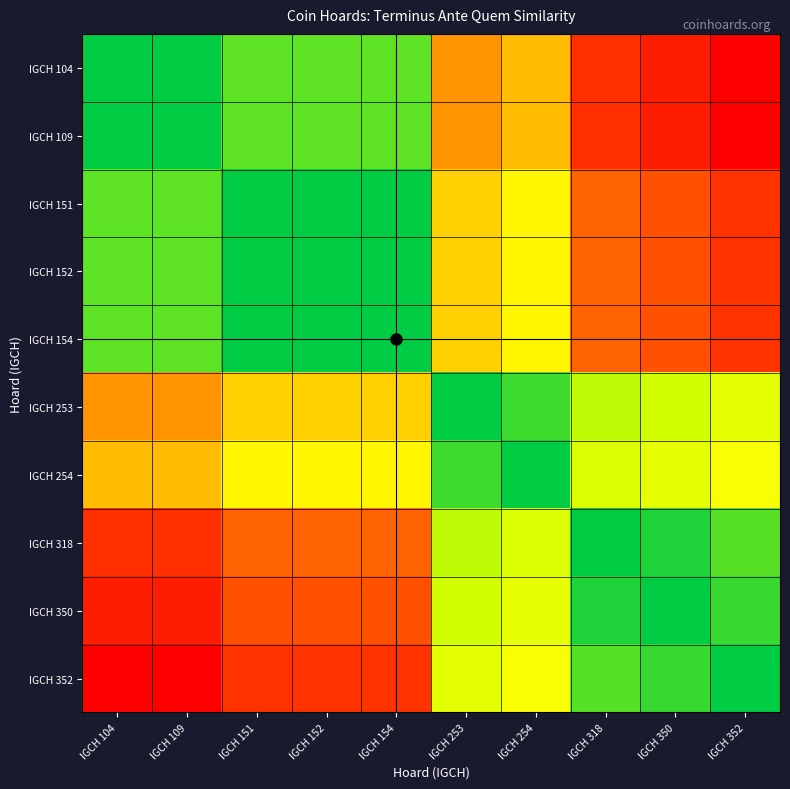

At how many categories does at least one series exceed 0?

10